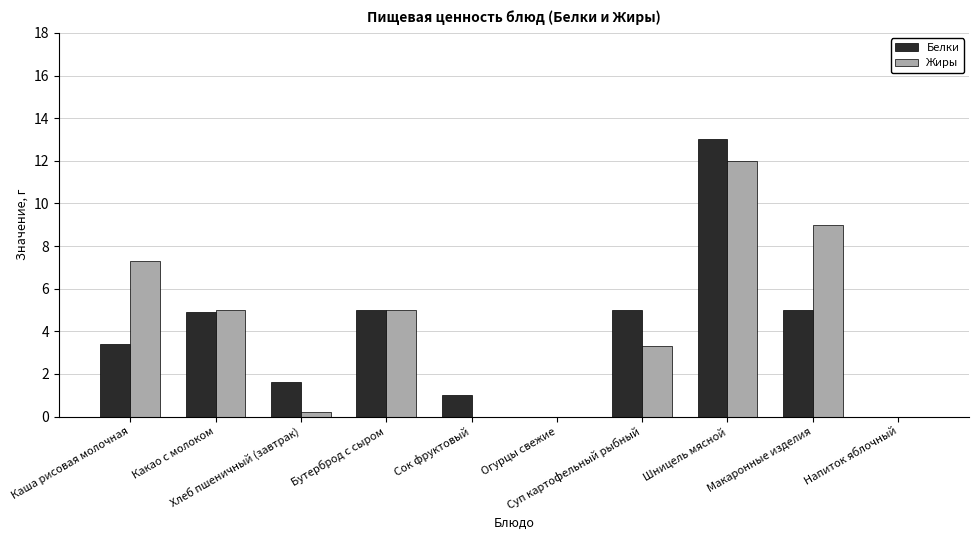

At which label does Белки first exceed 4?

Какао с молоком